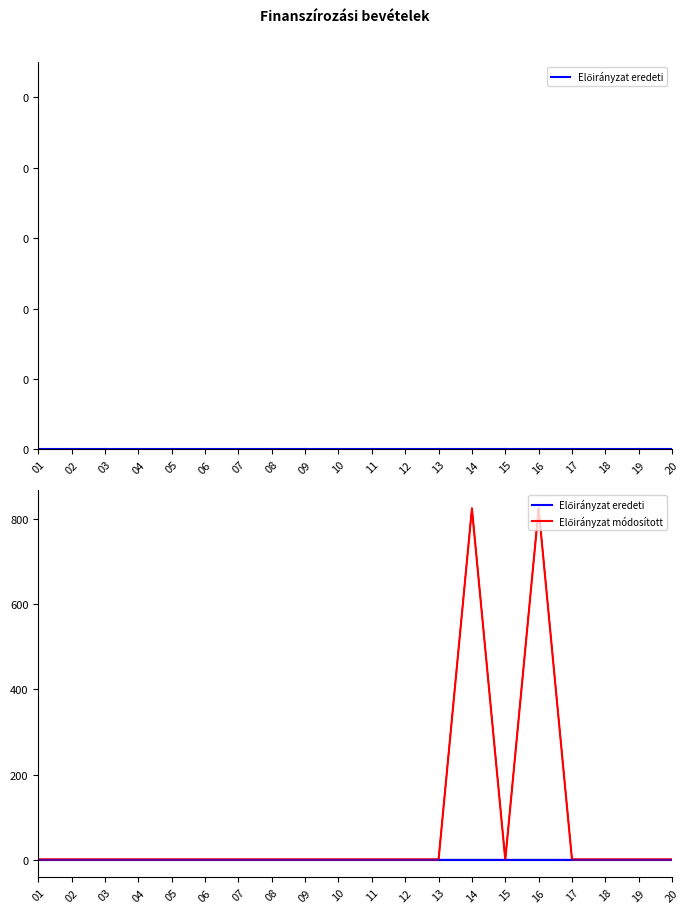

How many lines are shown in the chart?

2